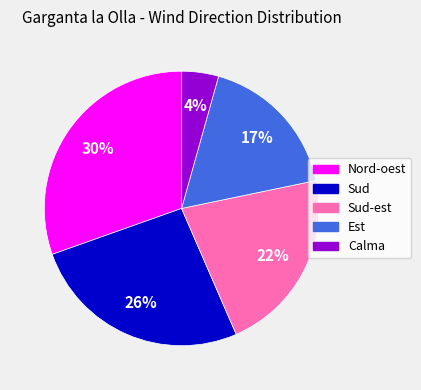

Rank the categories by value from highest to lowest.

Nord-oest, Sud, Sud-est, Est, Calma